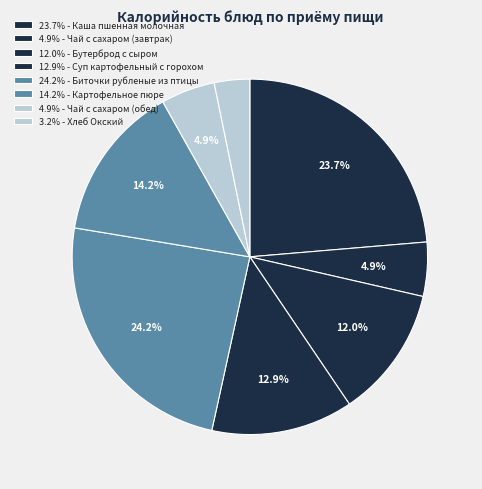

Which category has the smallest portion of the pie?

Хлеб Окский